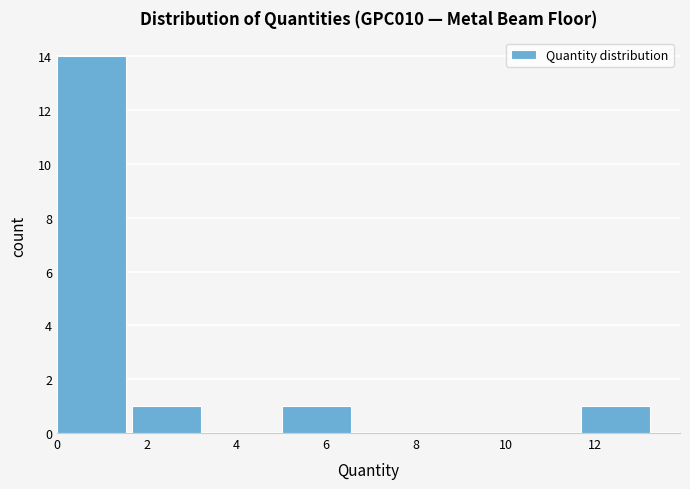

Reading left to right, transcribe this chart: for each bar, give the range it covers on the x-axis and its height. Neither the bar edges nor the heights are printed on the chart, so give them approximately, as read against the axes.

0.0 to 1.6: 14
1.6 to 3.4: 1
3.4 to 5.0: 0
5.0 to 6.6: 1
6.6 to 8.4: 0
8.4 to 10.0: 0
10.0 to 11.6: 0
11.6 to 13.4: 1